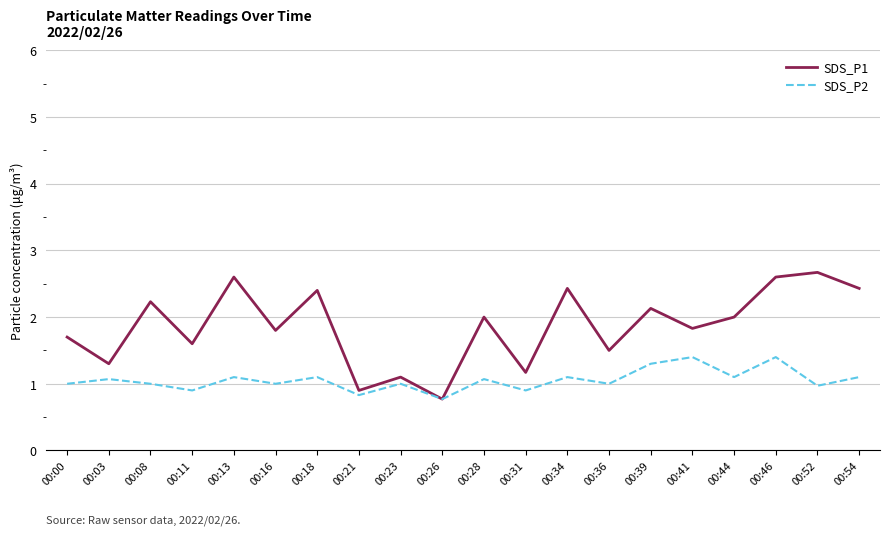

What is the maximum value for SDS_P2?

1.4